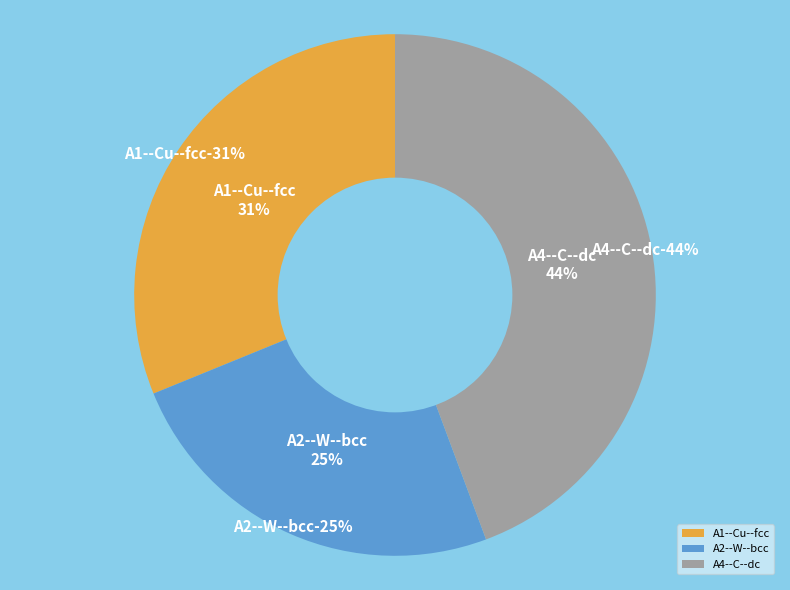

Does any single category account for the majority?

No